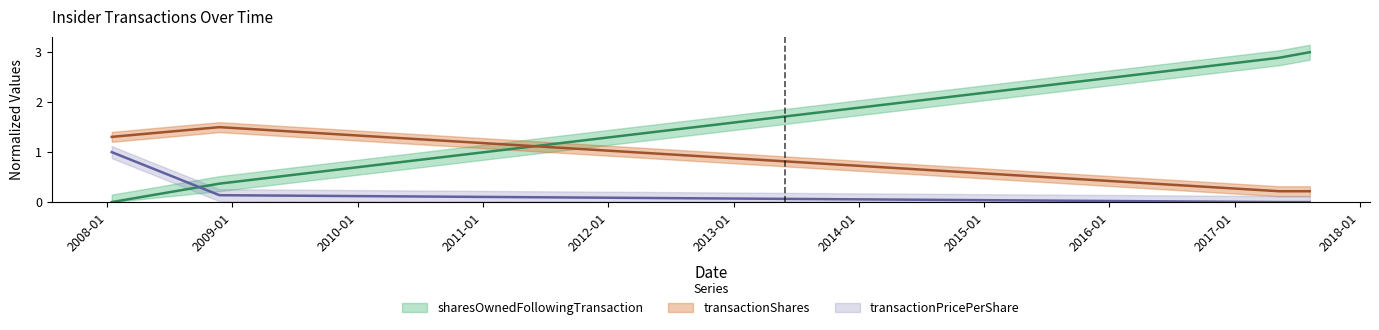

What is the spread (max minus min) of values at 2008-01-15?

1.3